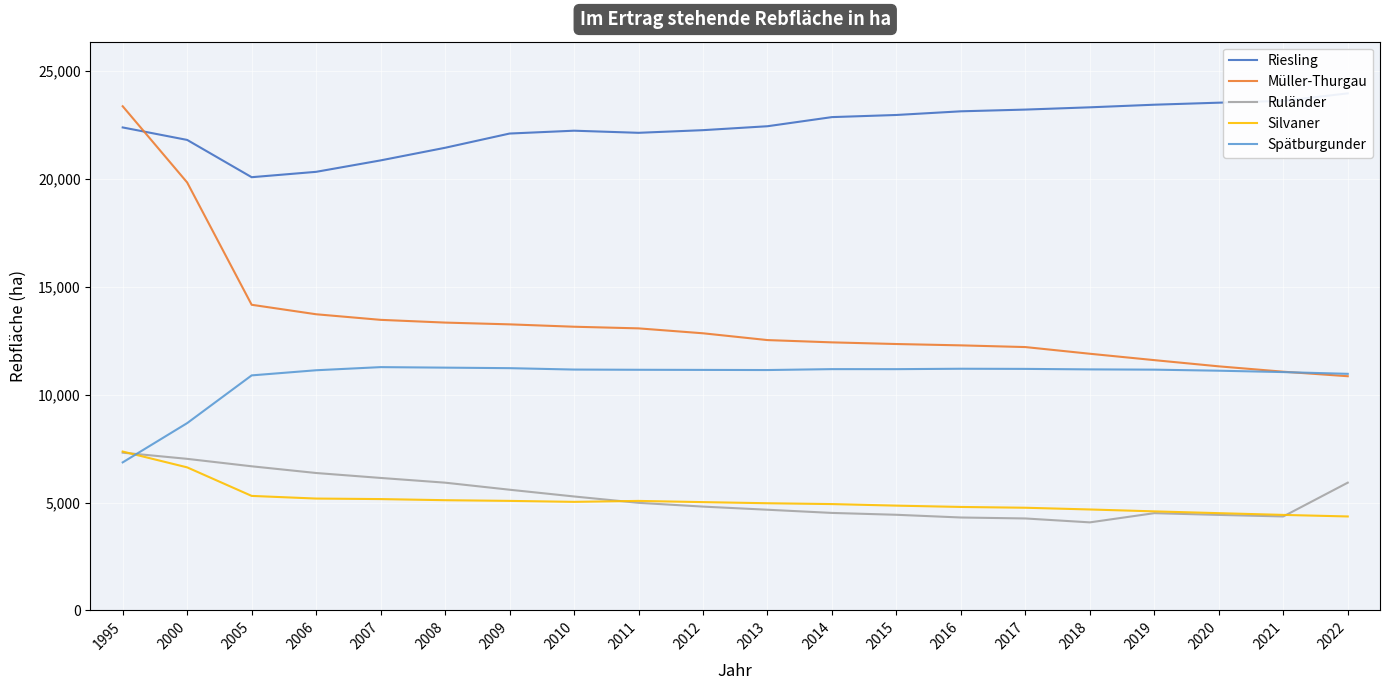

Which series changed the most between 2006 and 2013?

Riesling